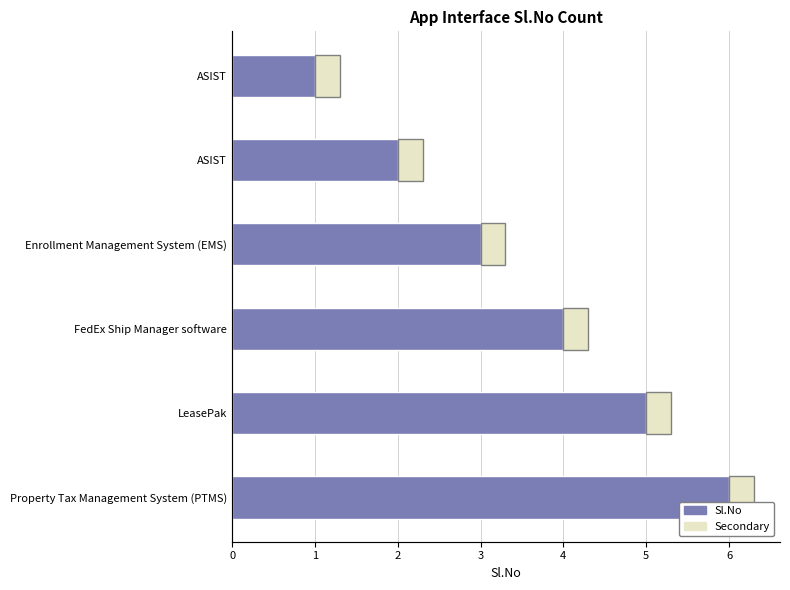

What is the difference between the Sl.No values at 4 and 1?

3.0